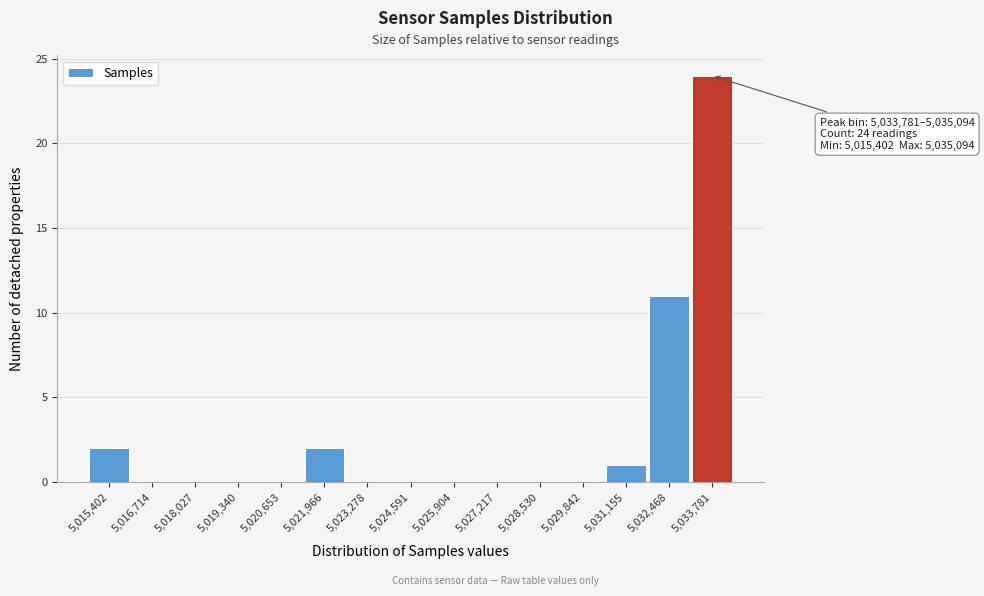

Reading left to right, what are all the values shown in this chart?

5,015,402=2	5,016,714=0	5,018,027=0	5,019,340=0	5,020,653=0	5,021,966=2	5,023,278=0	5,024,591=0	5,025,904=0	5,027,217=0	5,028,530=0	5,029,842=0	5,031,155=1	5,032,468=11	5,033,781=24